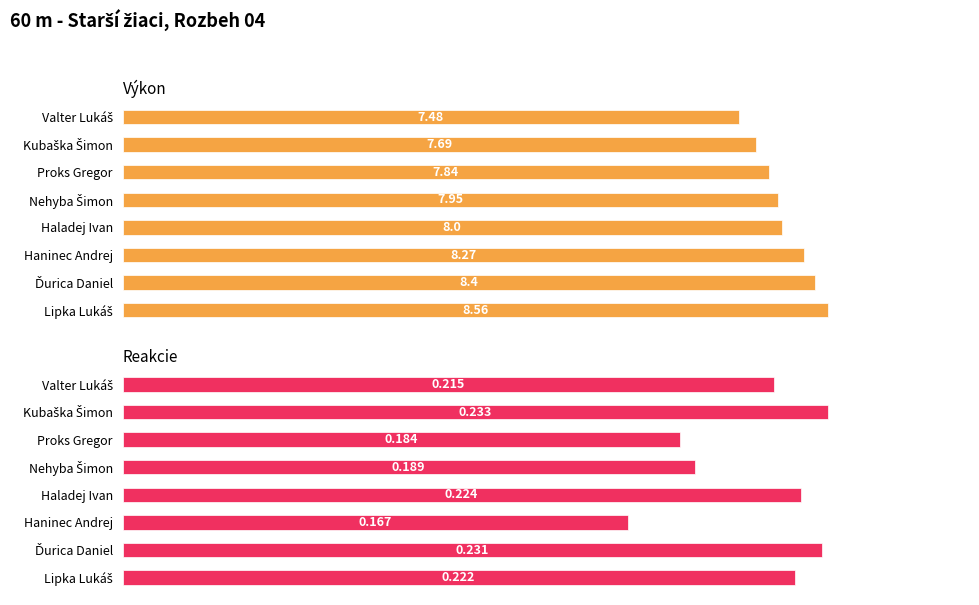

Does the chart contain any negative values?

No